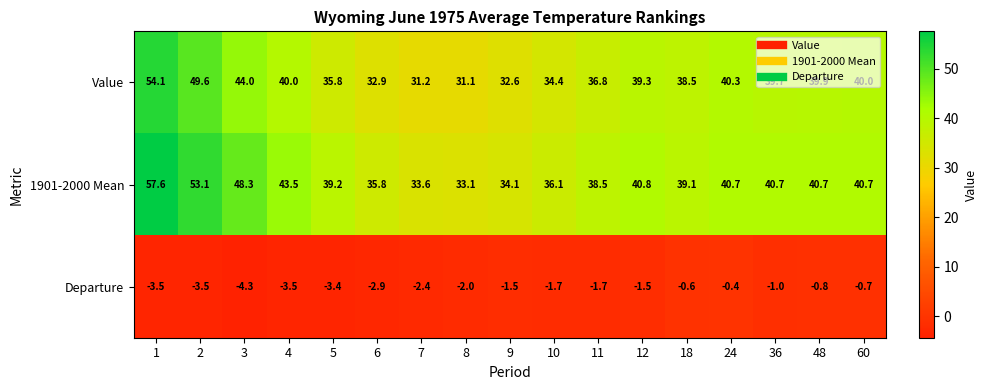

What is the spread (max minus min) of values at 12?

42.3